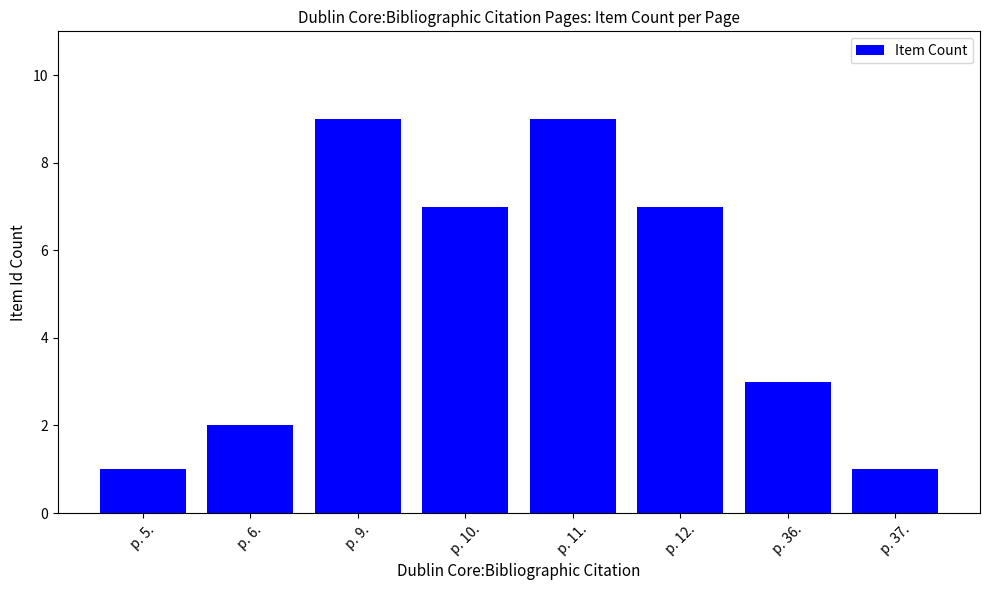

Does the chart contain stacked bars?

No